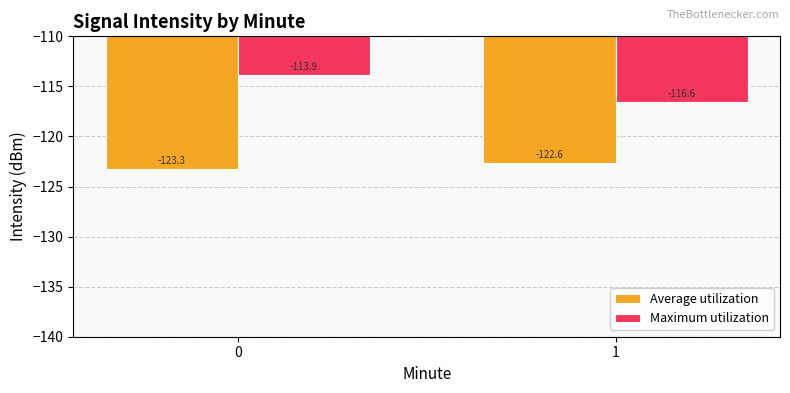

What is the value of the Average utilization bar at the 1st from the left?

-123.3